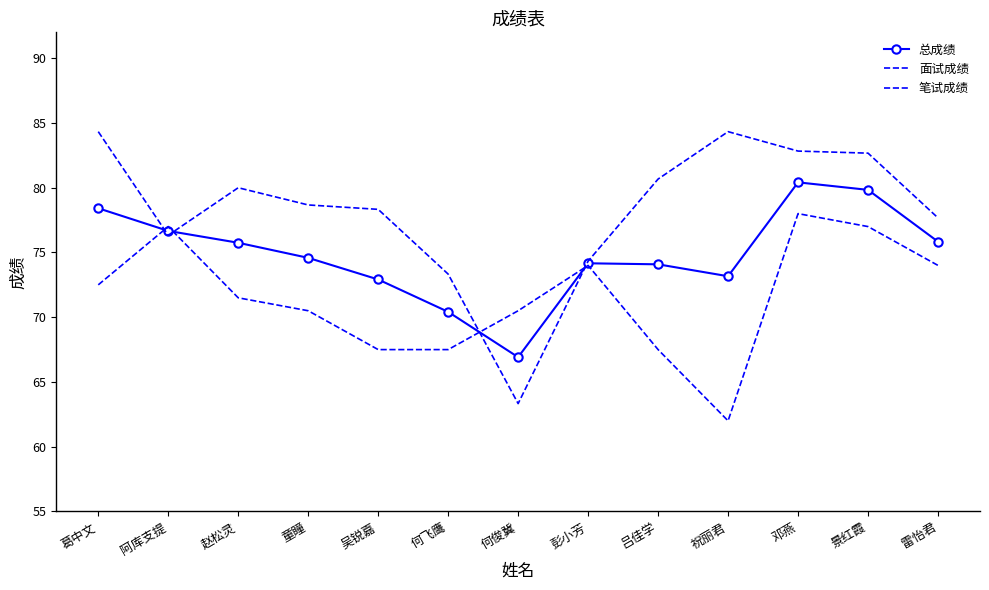

List the series in order of their overall mean, highest first.

面试成绩, 总成绩, 笔试成绩